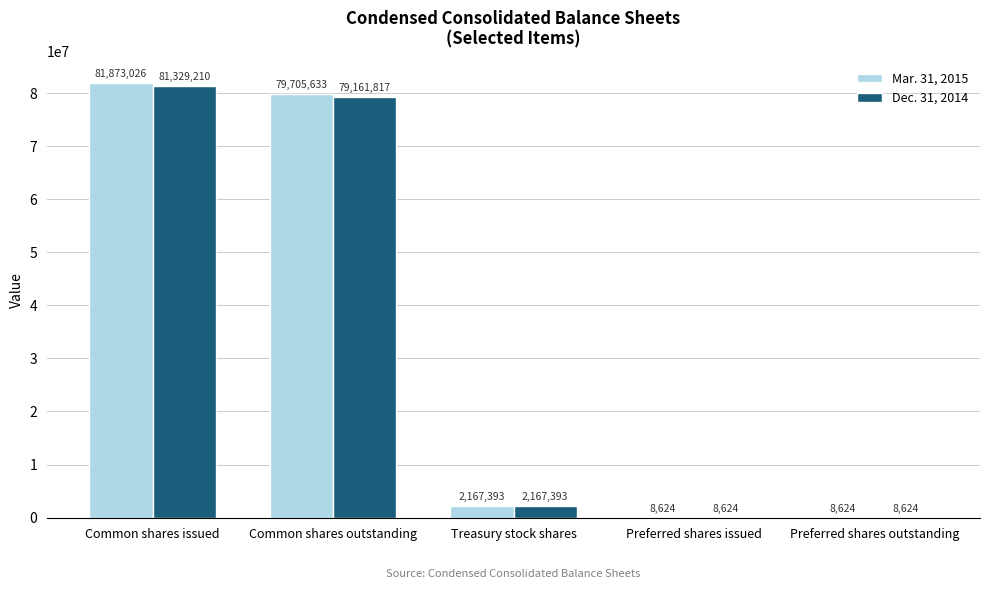

What is the difference between the Mar. 31, 2015 values at Treasury stock shares and Common shares issued?

79705633